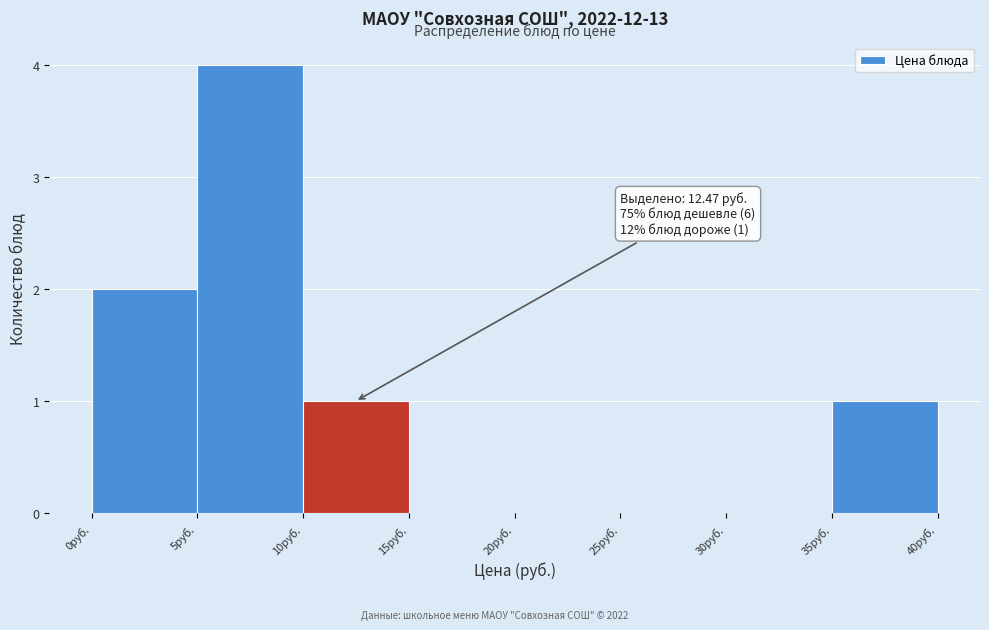

Which range on the x-axis has the tallest bar?

5 to 10